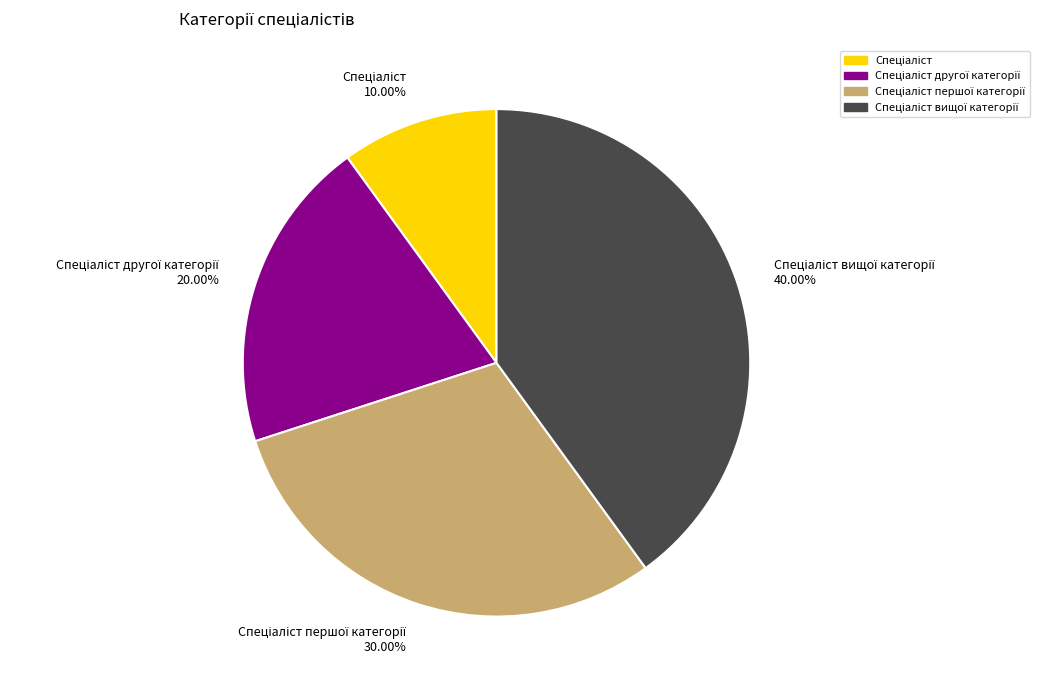

Is there a majority slice in this chart?

No